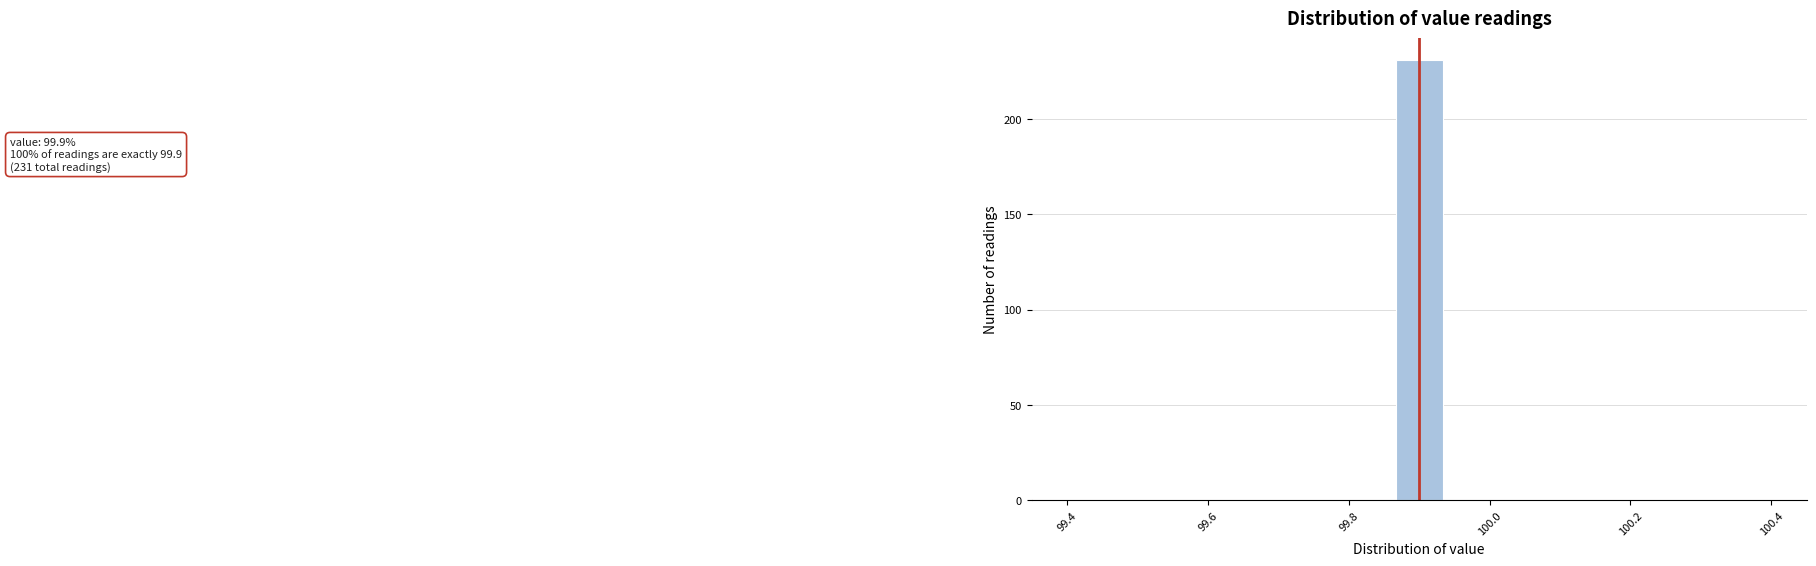

Read against the x-axis, roughly where is the centre of the tallest bar?

99.90